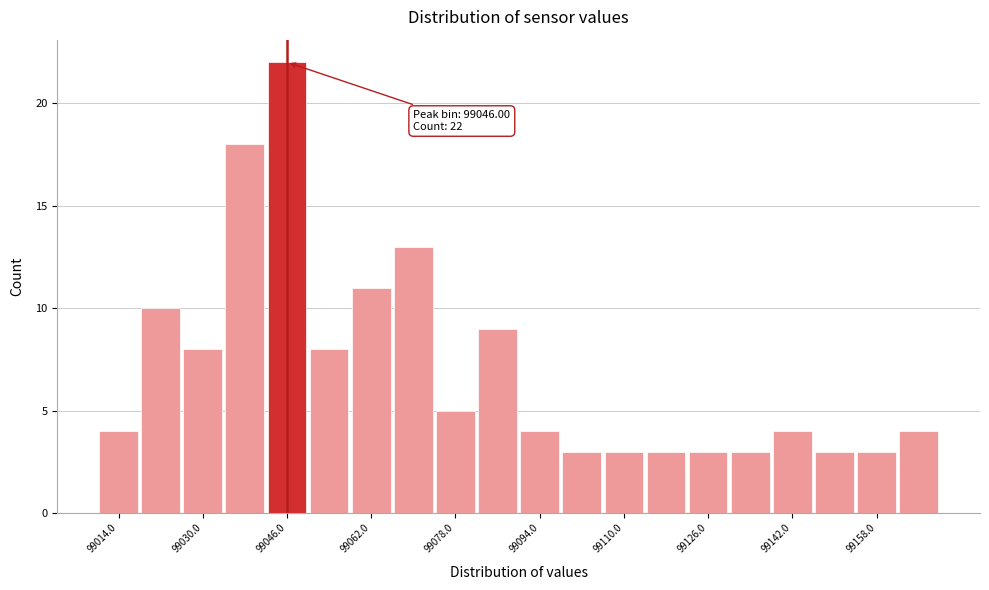

Which range on the x-axis has the tallest bar?

99042 to 99050